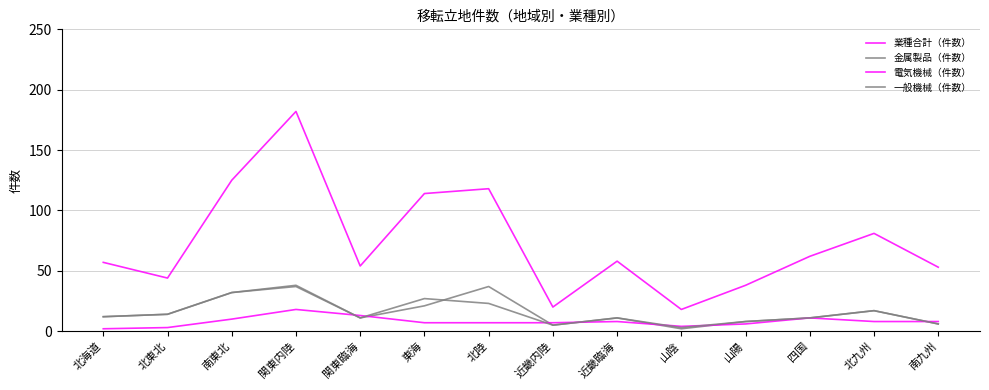

Which has a higher value, 北東北 or 関東内陸?

関東内陸